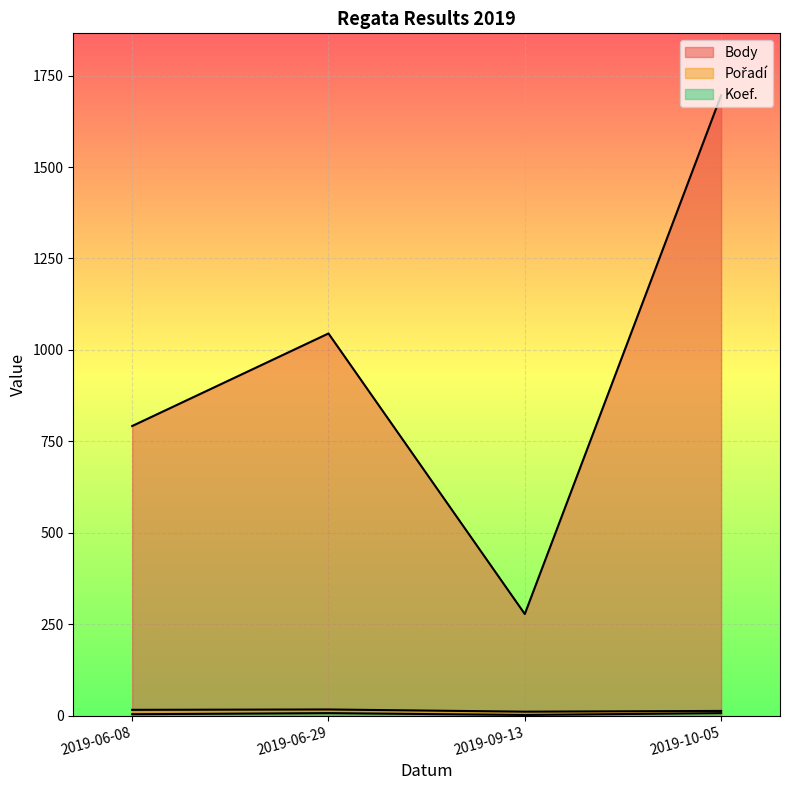

The Body series shows 389 at 2019-06-08. True or false?

False